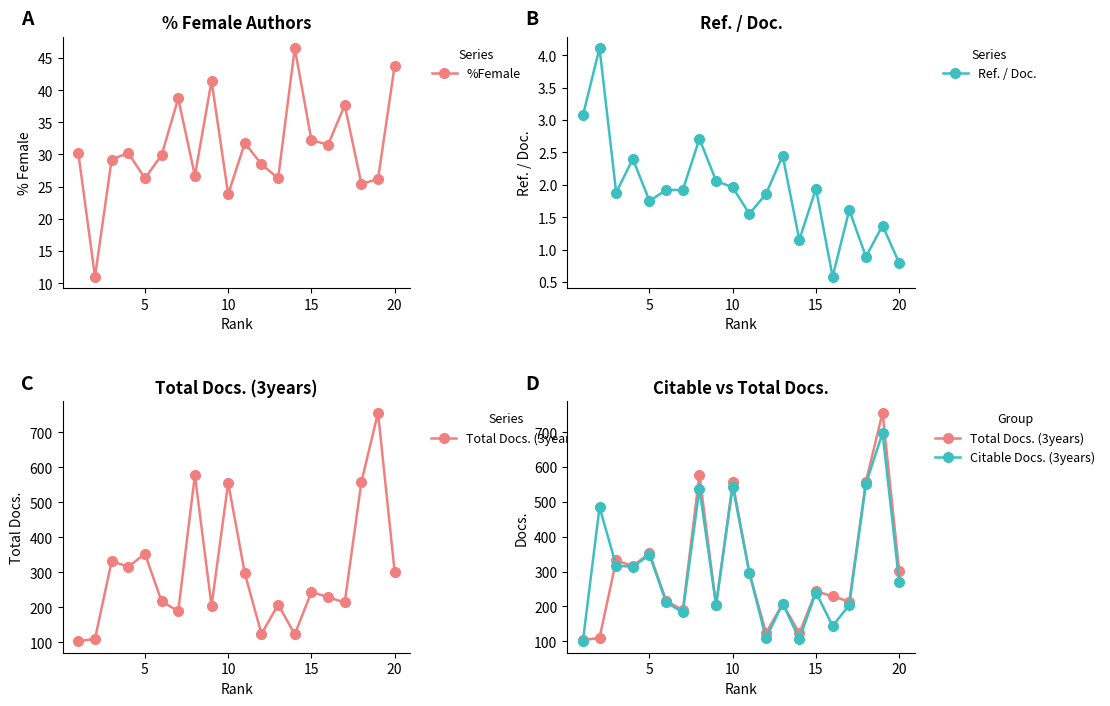

What is the maximum value for Ref. / Doc.?

4.1